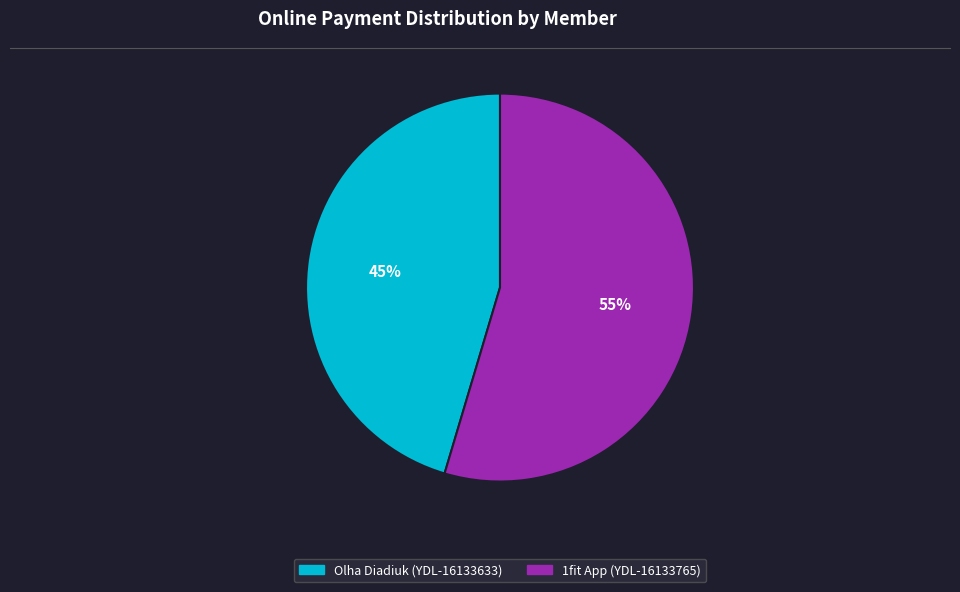

Is there any slice that represents more than half of the pie?

Yes